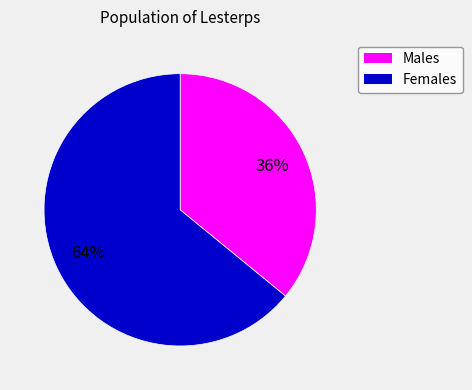

To the nearest percent, what is the difference between the largest and smallest slice percentages?

28%